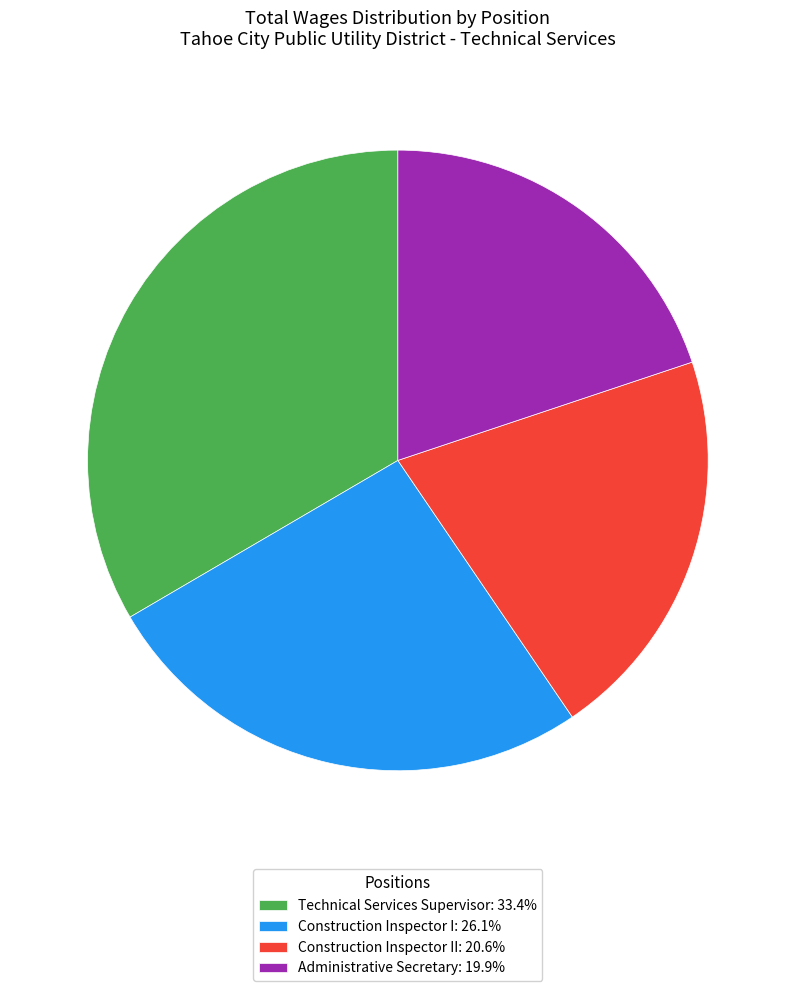

Count the number of slices in the pie.

4